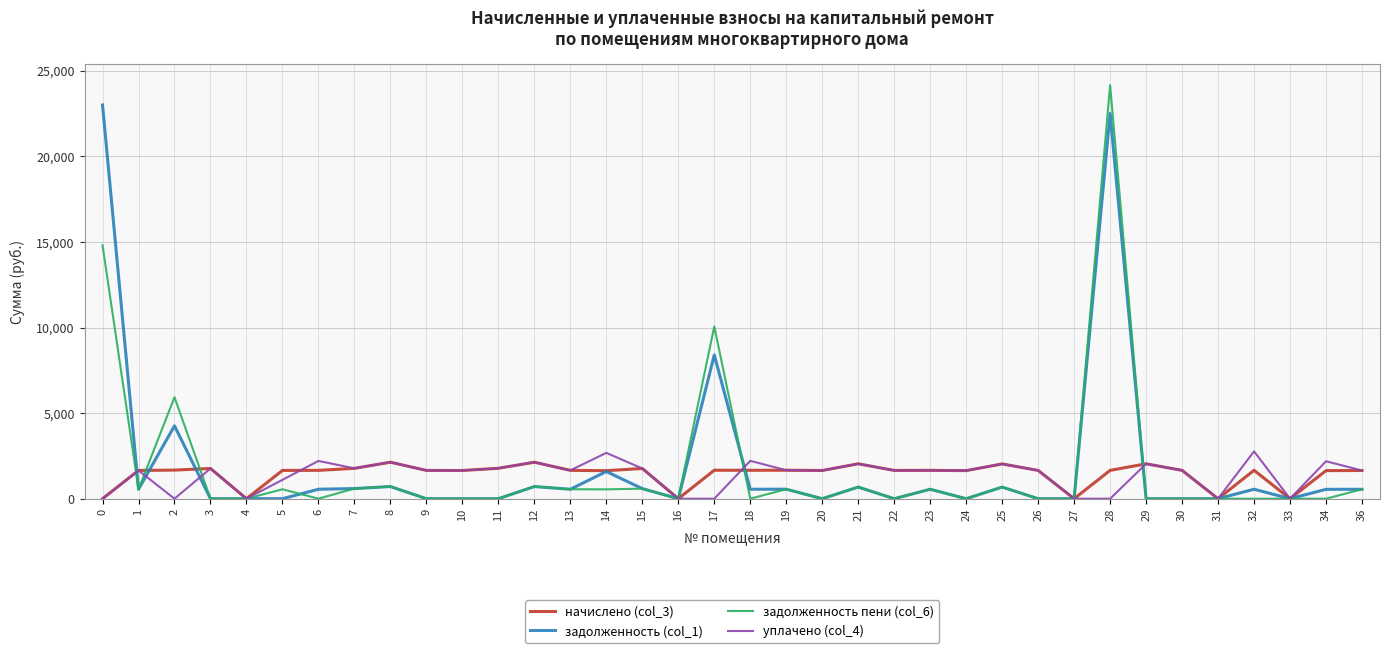

Where do начислено (col_3) and задолженность пени (col_6) first cross each other?

0 and 1